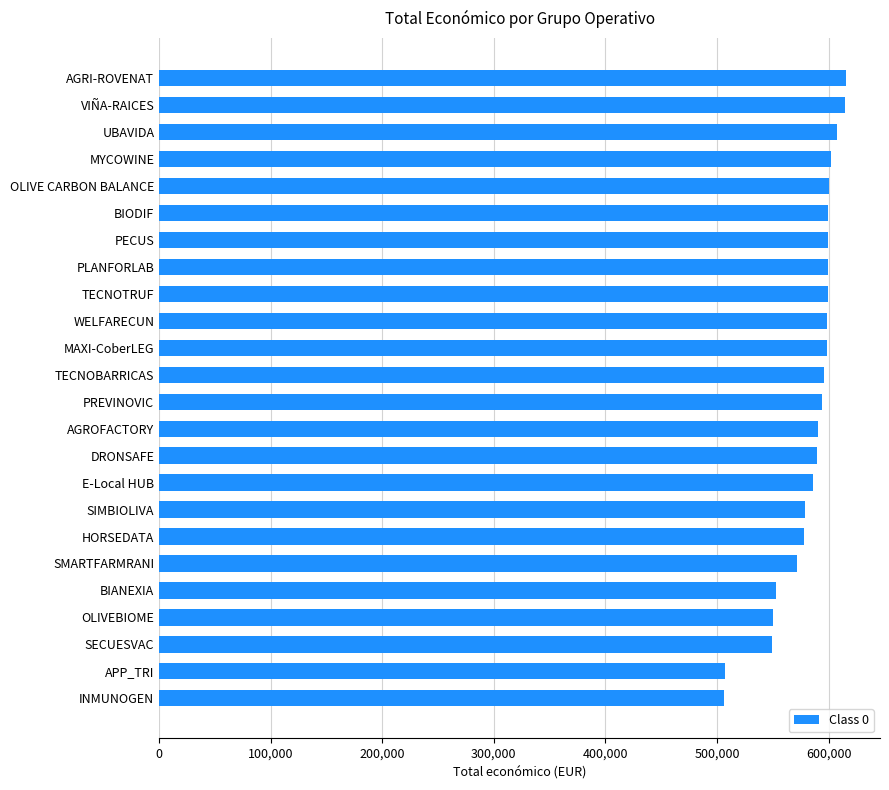

What is the maximum value shown in the chart?

615375.0